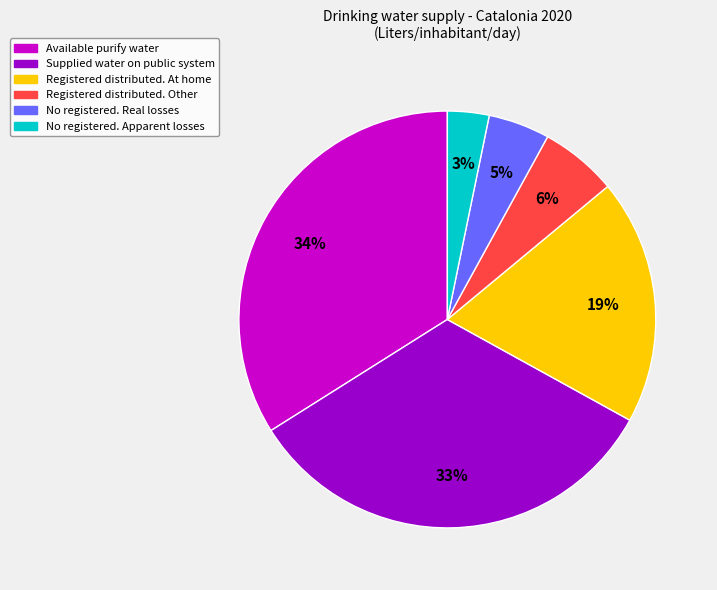

To the nearest percent, what is the average slice percentage?

17%